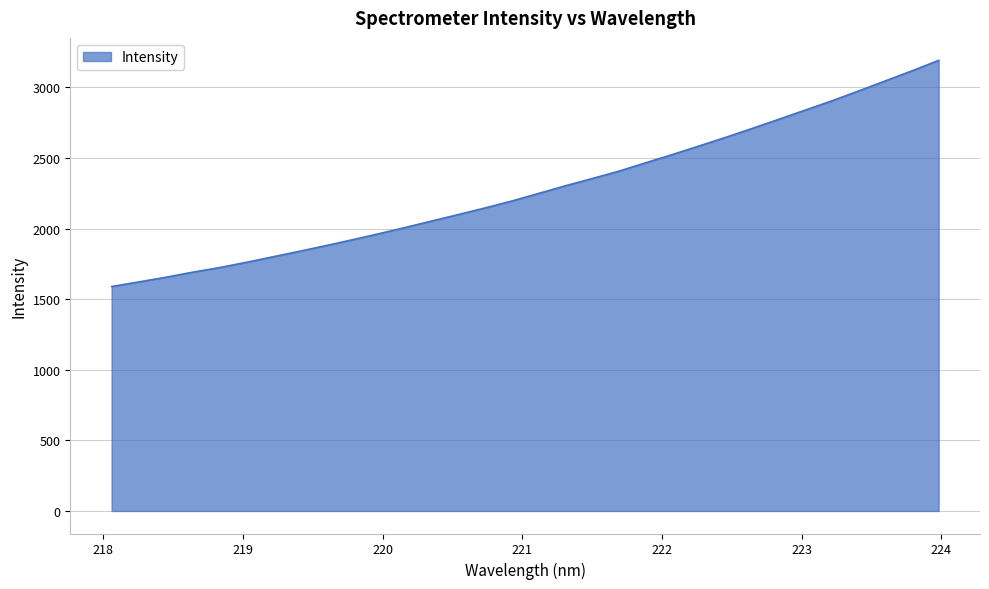

What is the difference between the maximum and minimum values?

1600.9